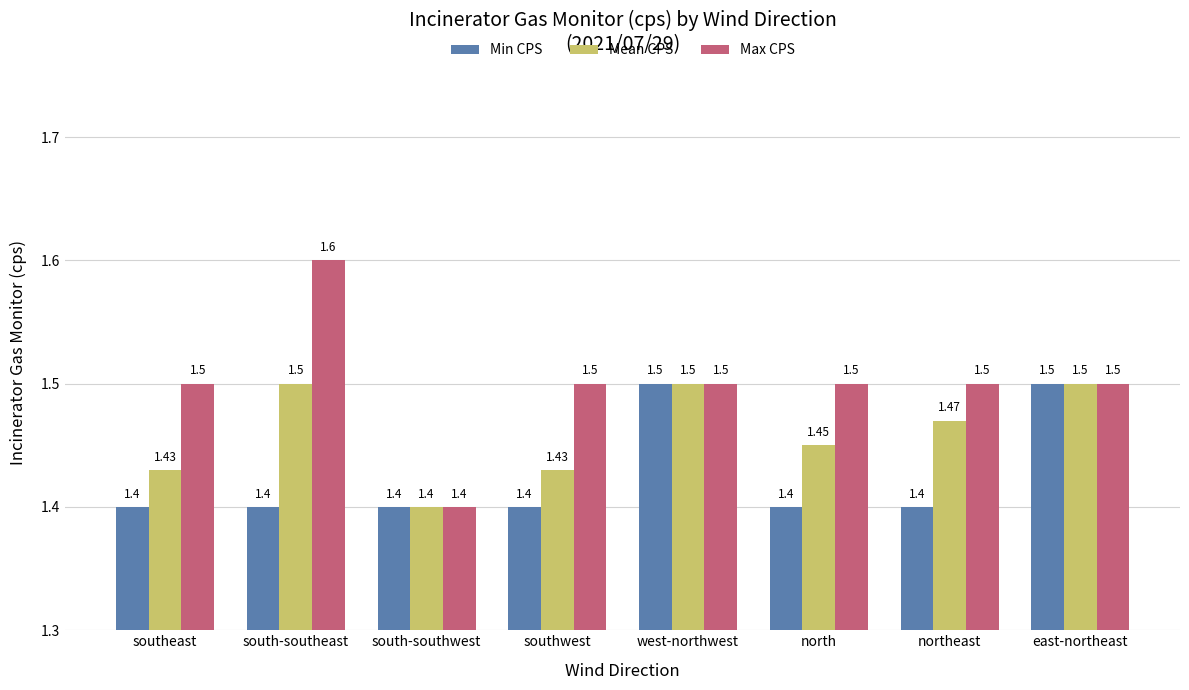

What is the value of the Max CPS bar at the 5th from the left?

1.5